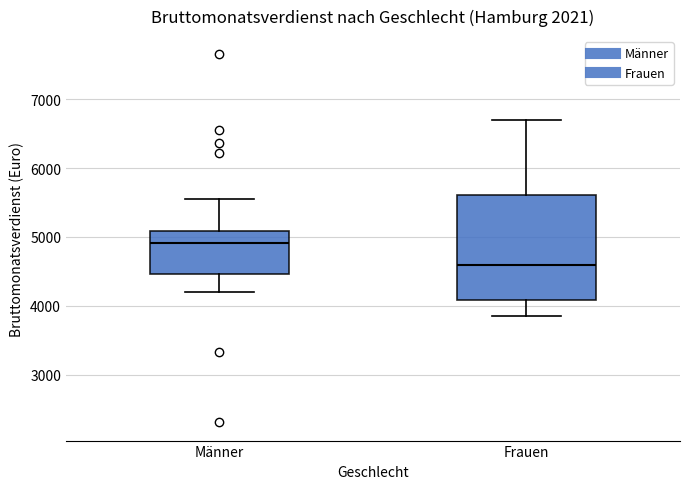

Which box has the lowest median line?

Frauen